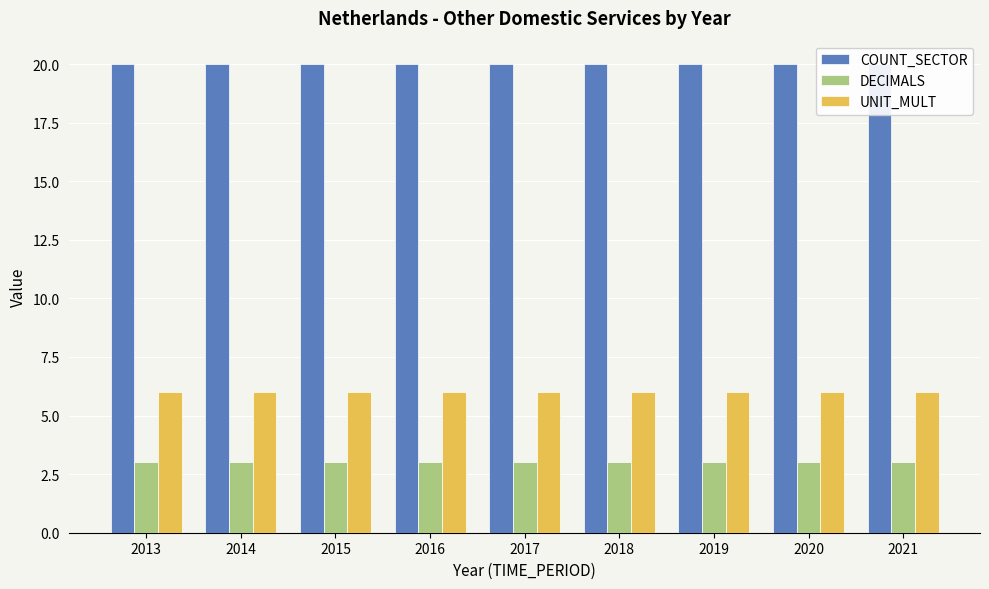

What is the total value across all series at 2019?

29